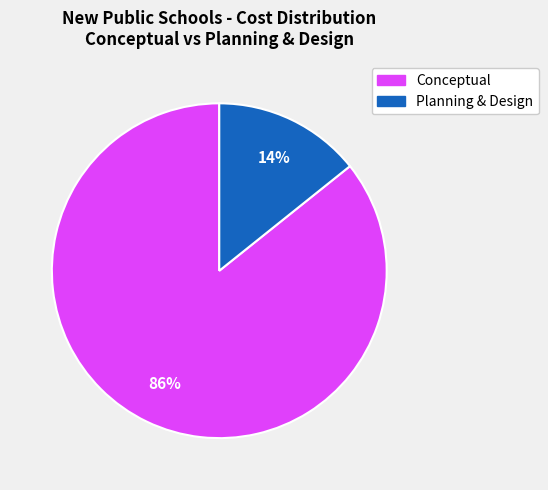

Is there any slice that represents more than half of the pie?

Yes